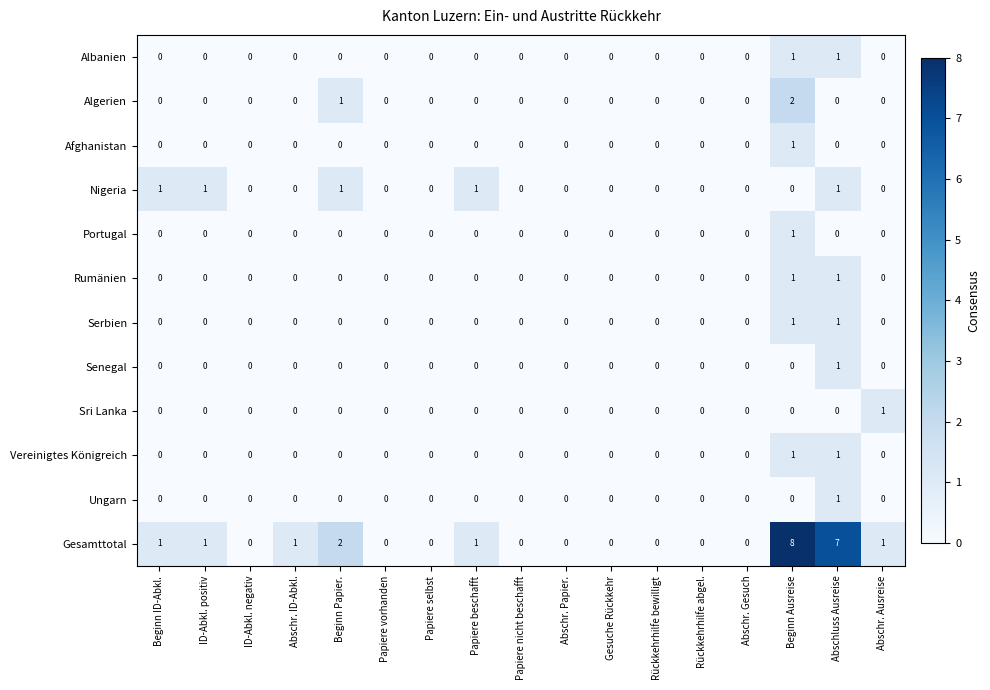

Is the value of Nigeria at Papiere beschafft greater than the value of Serbien at Papiere nicht beschafft?

Yes